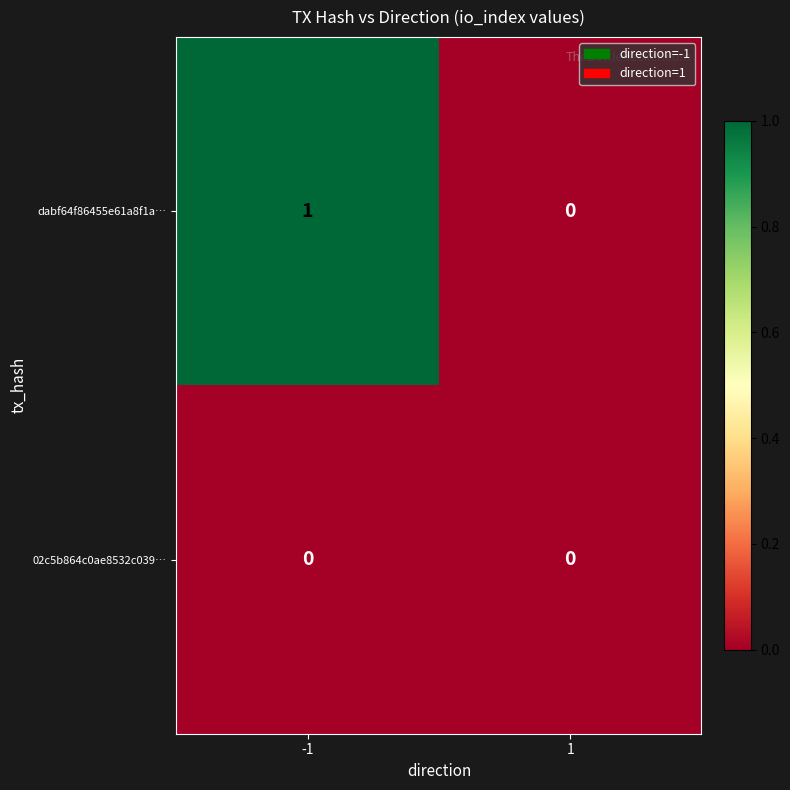

List the labels in order of dabf64f86455e61a8f1a… value, largest first.

-1, 1